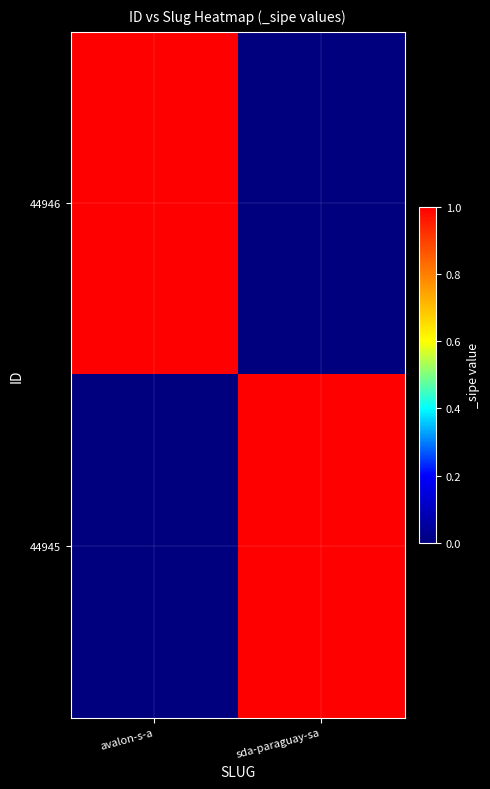

Which series has the largest range (max minus min)?

44946